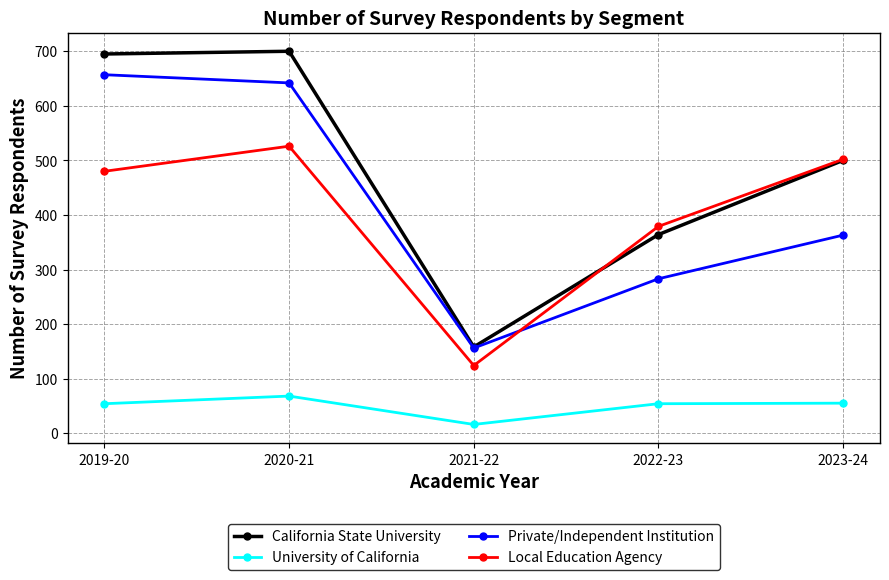

Where is the first local minimum for Local Education Agency?

2021-22